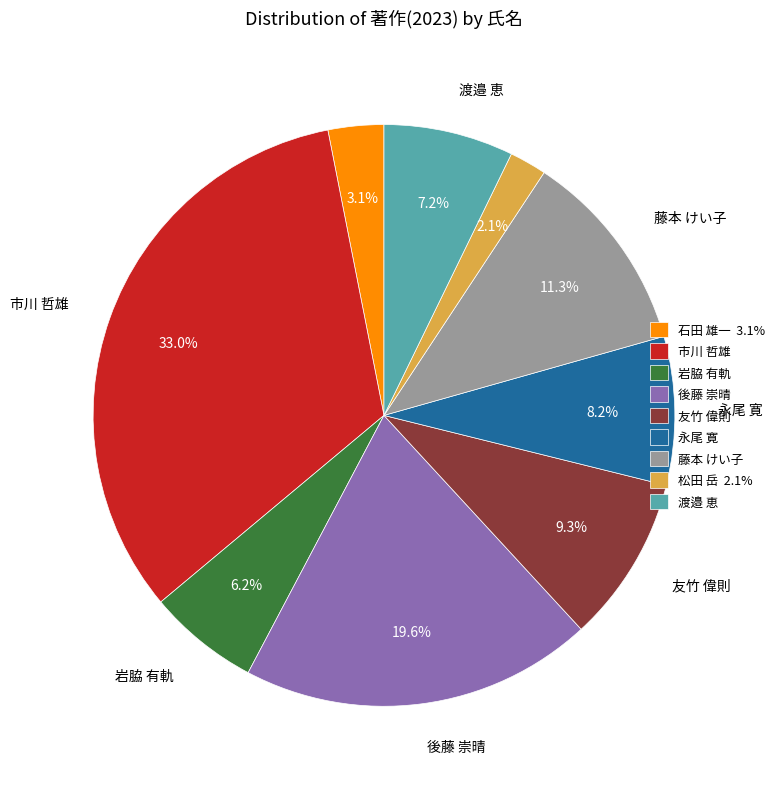

To the nearest percent, what portion does 市川 哲雄 represent?

33%